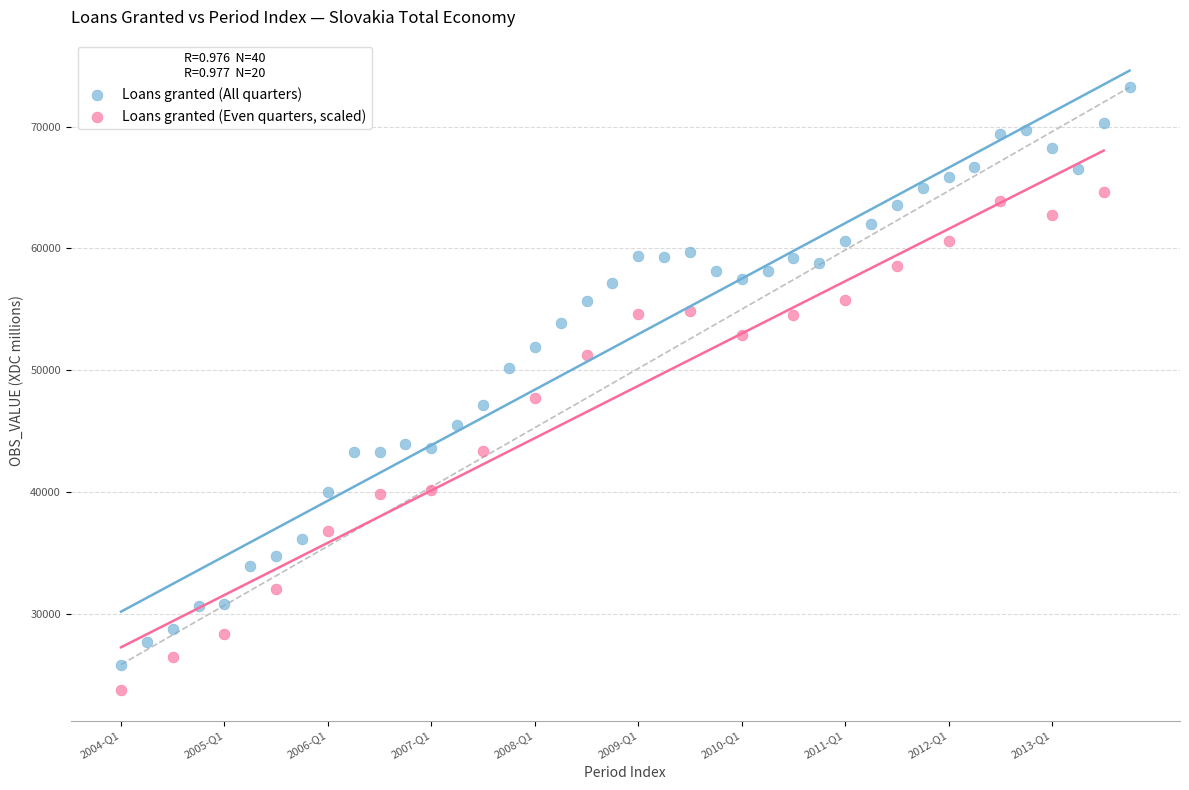

Which series has the widest spread of Y values?

Loans granted (All quarters)